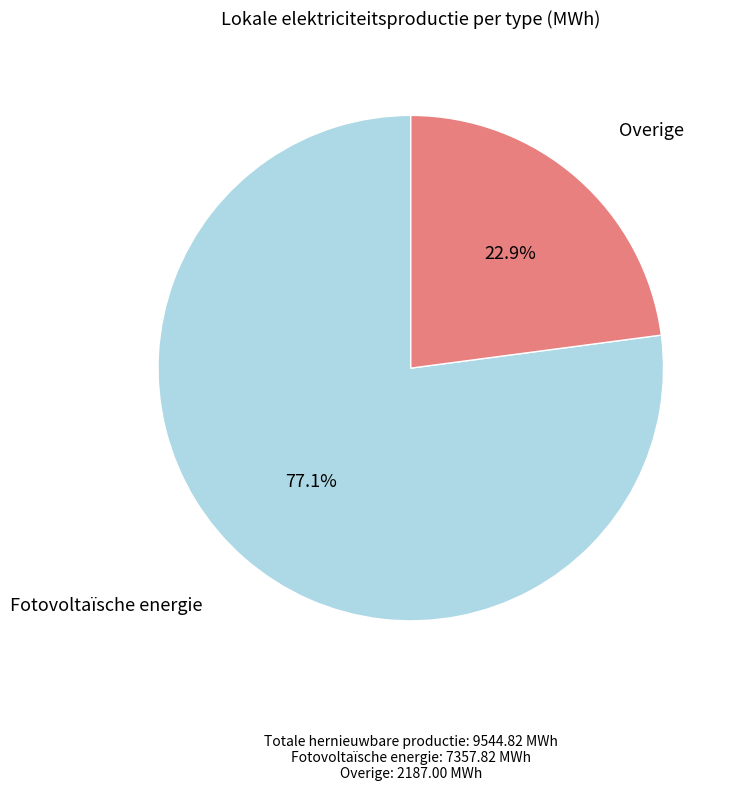

Is there any slice that represents more than half of the pie?

Yes